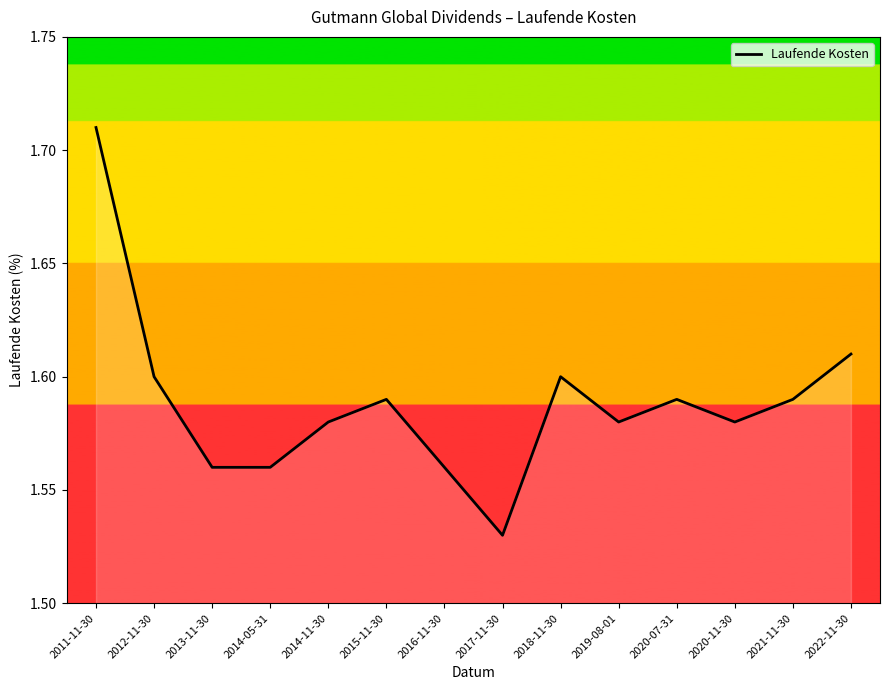

Is this an area chart (filled region under the line)?

No